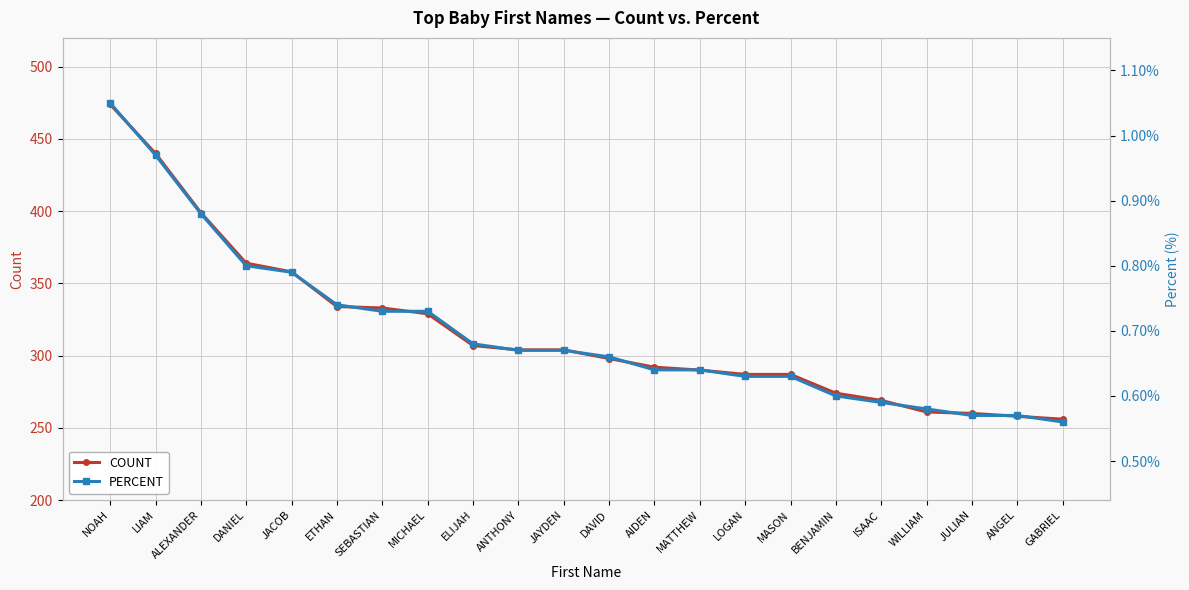

True or false: COUNT and PERCENT intersect in this chart.

False